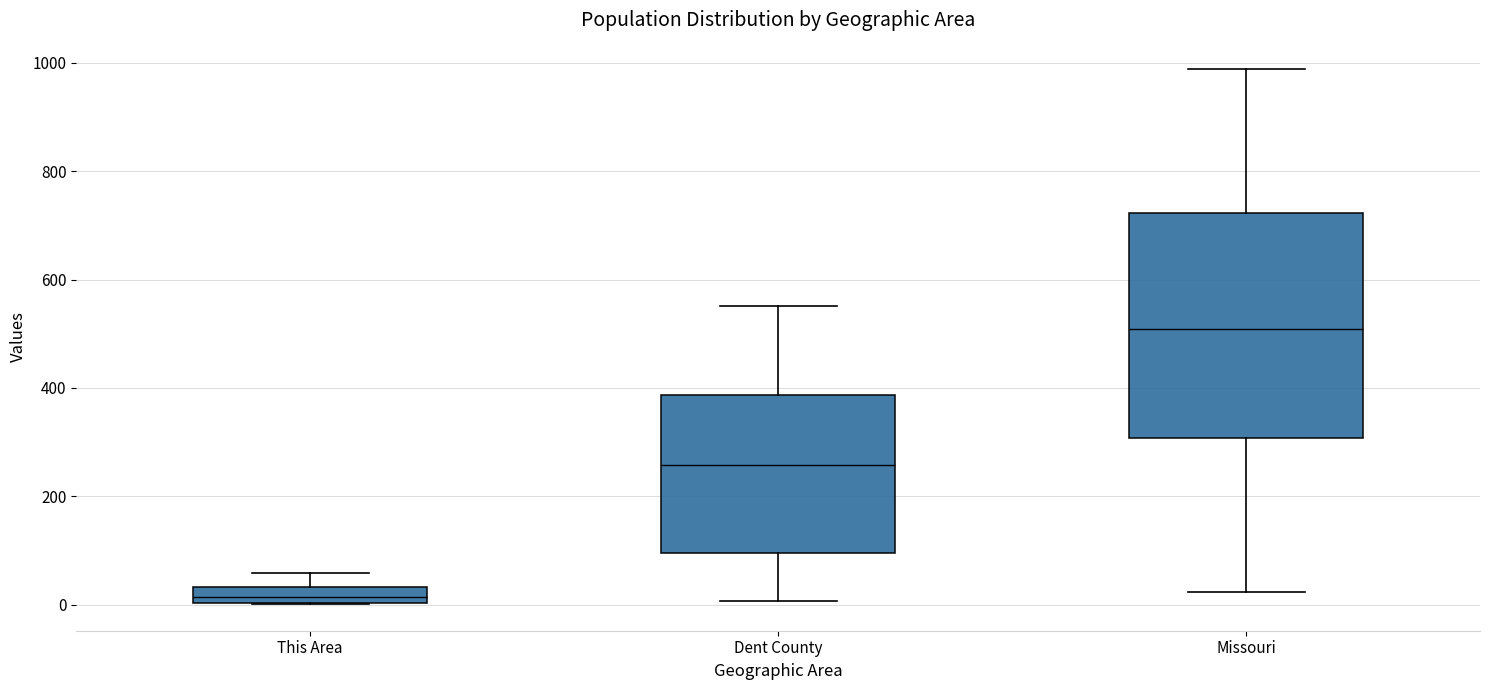

Comparing the boxes themselves (not the whiskers), which one is the tallest?

Missouri